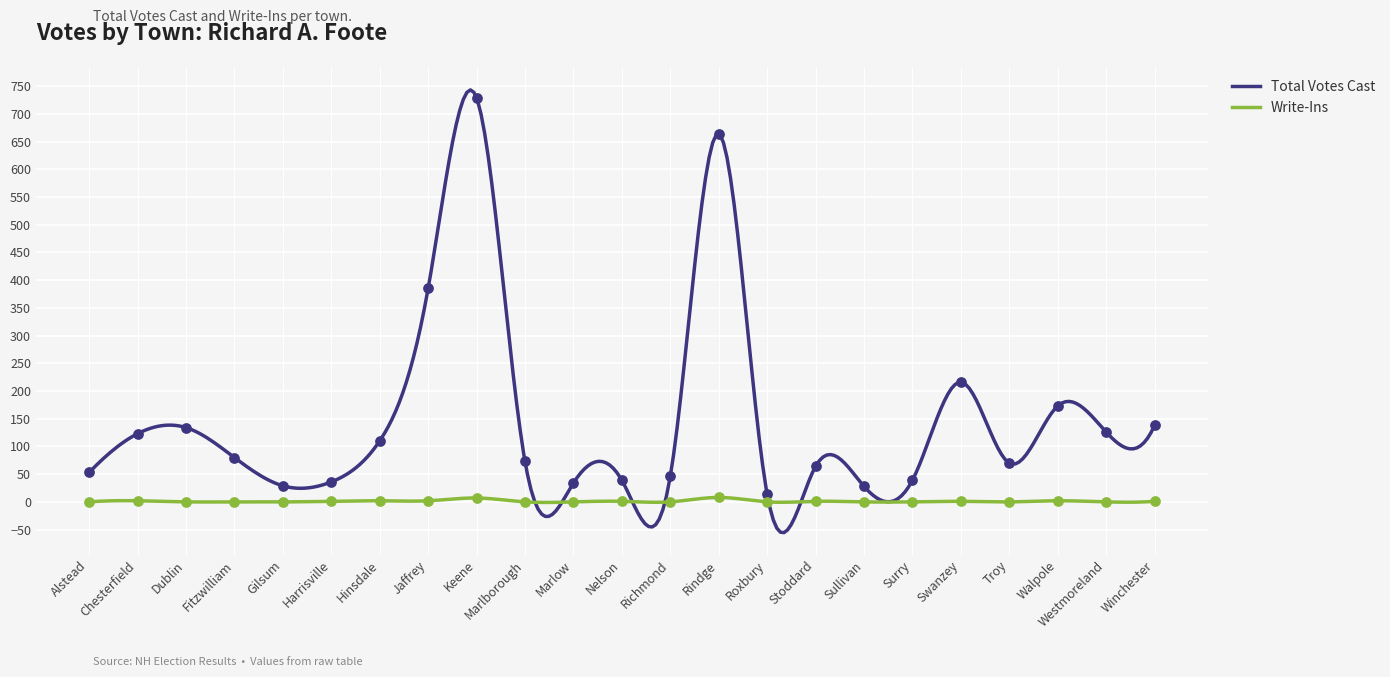

What are all the series names shown in the legend?

Total Votes Cast, Write-Ins